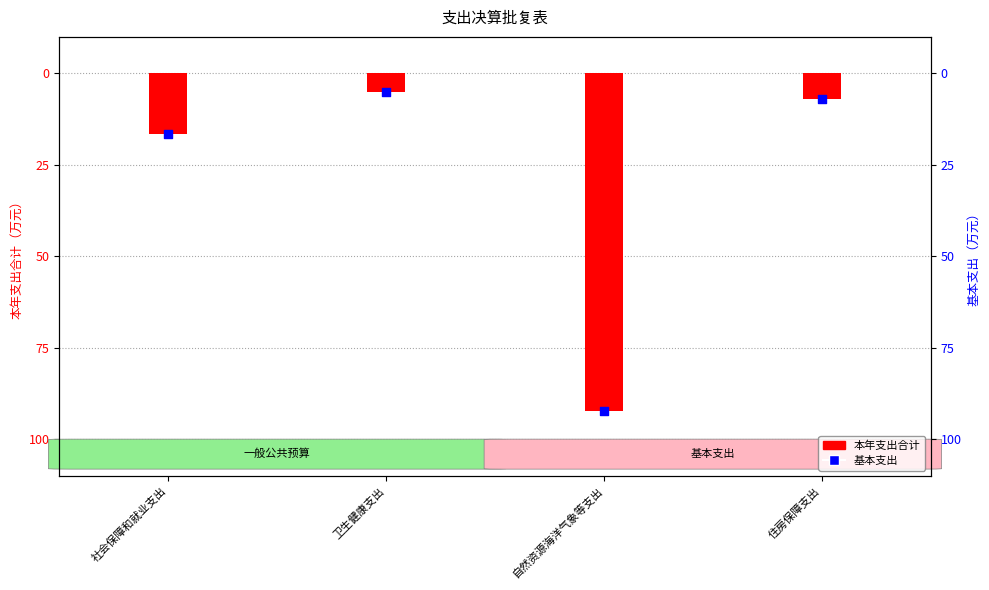

What are all the series names shown in the legend?

本年支出合计, 基本支出